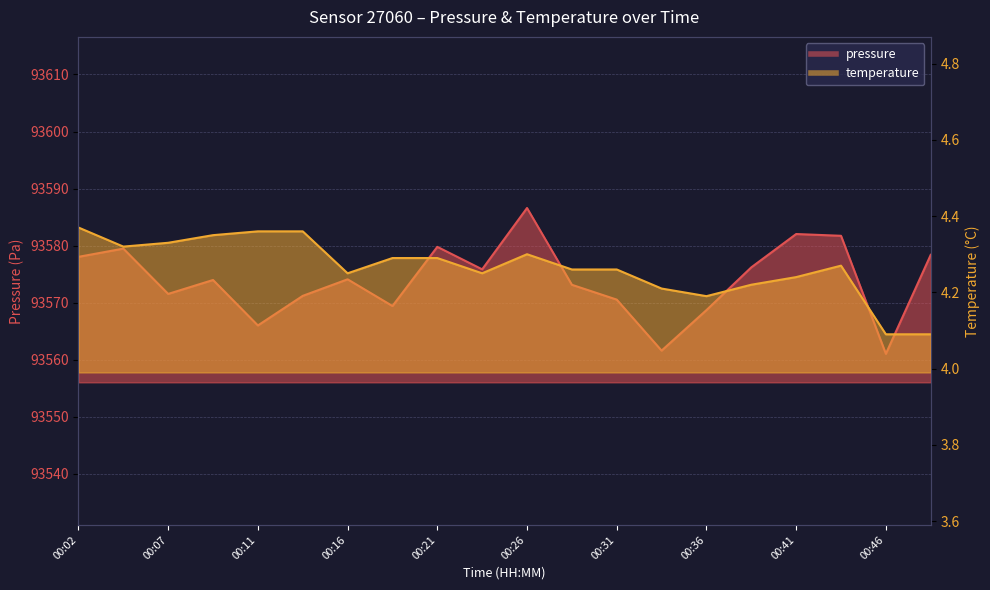

How many distinct data groups are displayed?

2